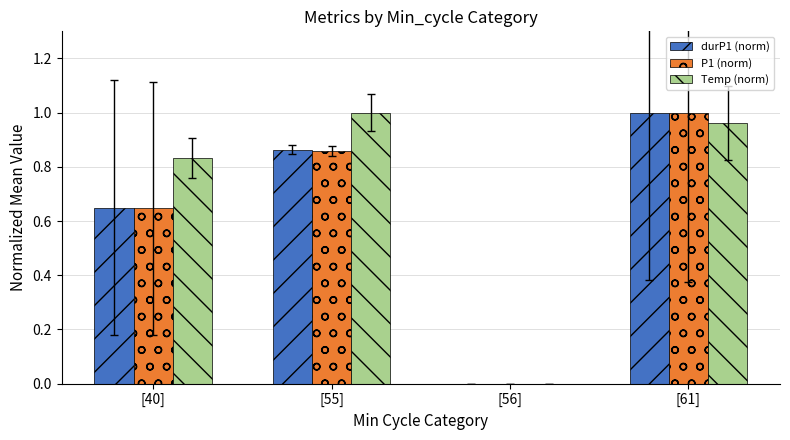

The value of durP1 (norm) at [56] is 0.0. True or false?

True